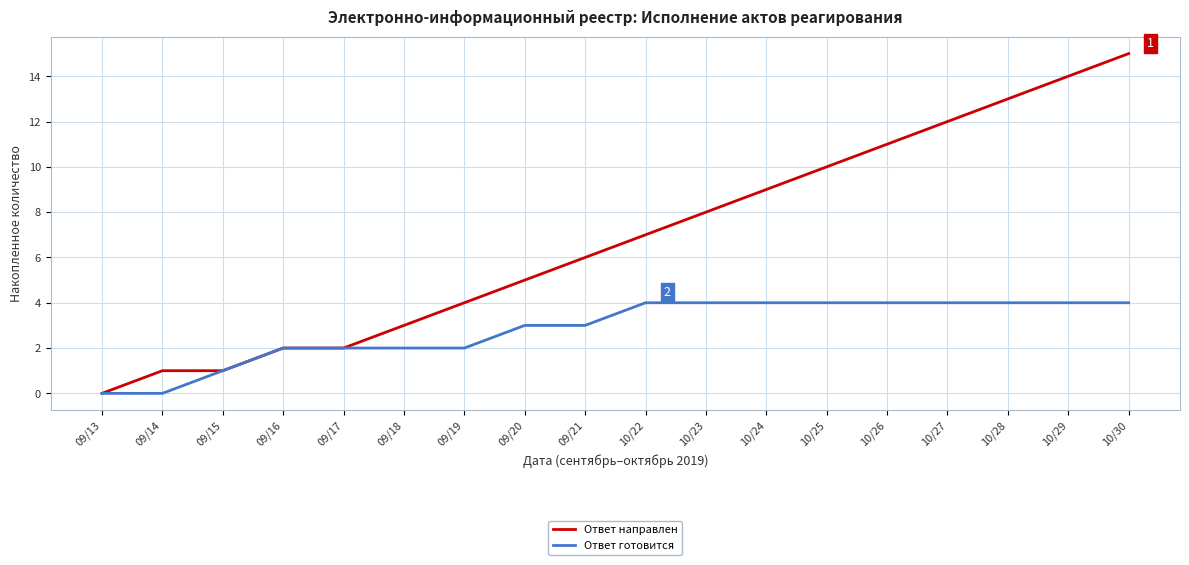

The Ответ готовится series shows 7 at 10/23. True or false?

False